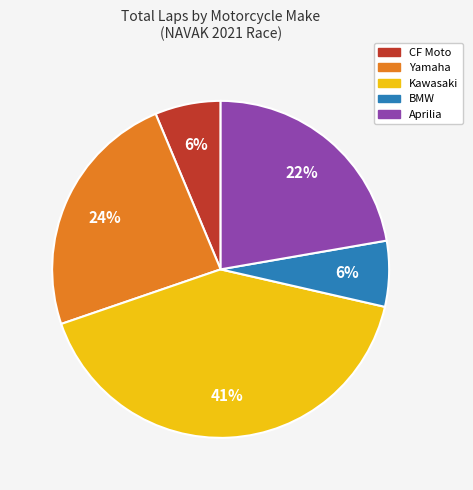

To the nearest percent, what is the difference between the largest and smallest slice percentages?

35%